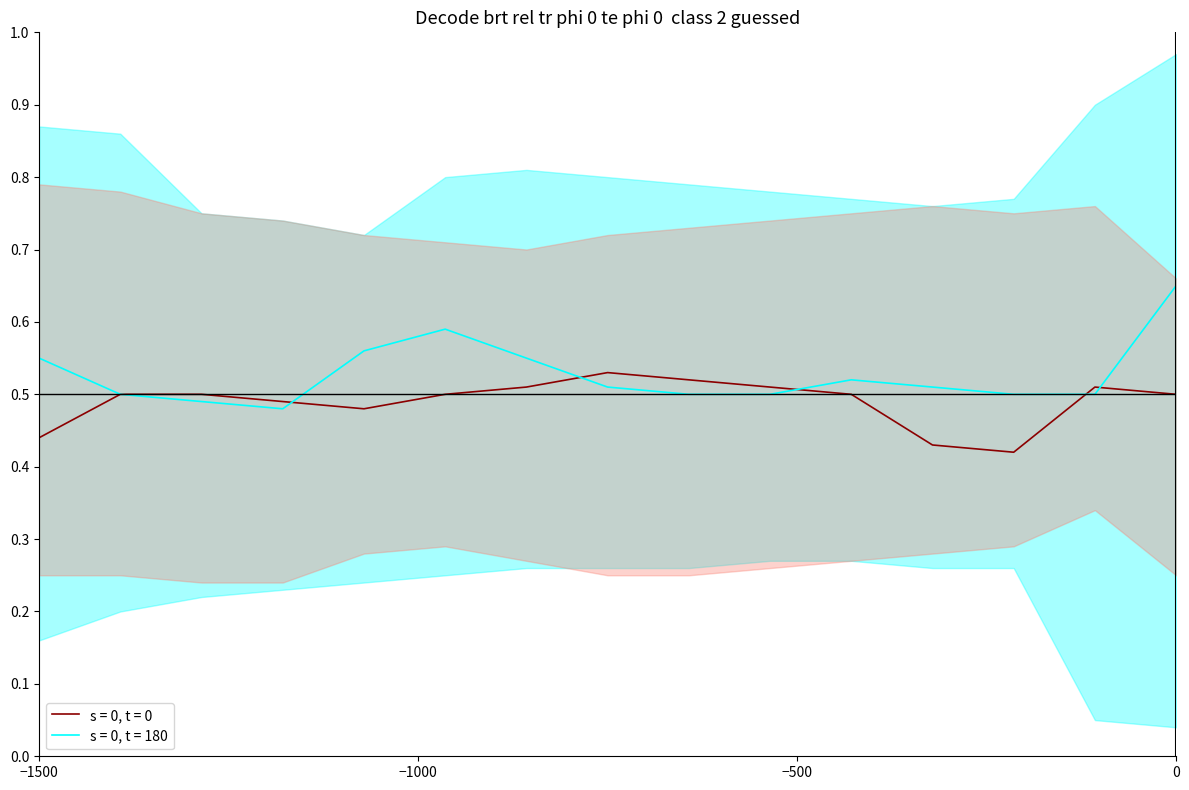

In s = 0, t = 180, how many points are lower than both neighbors (excluding endpoints)?

1